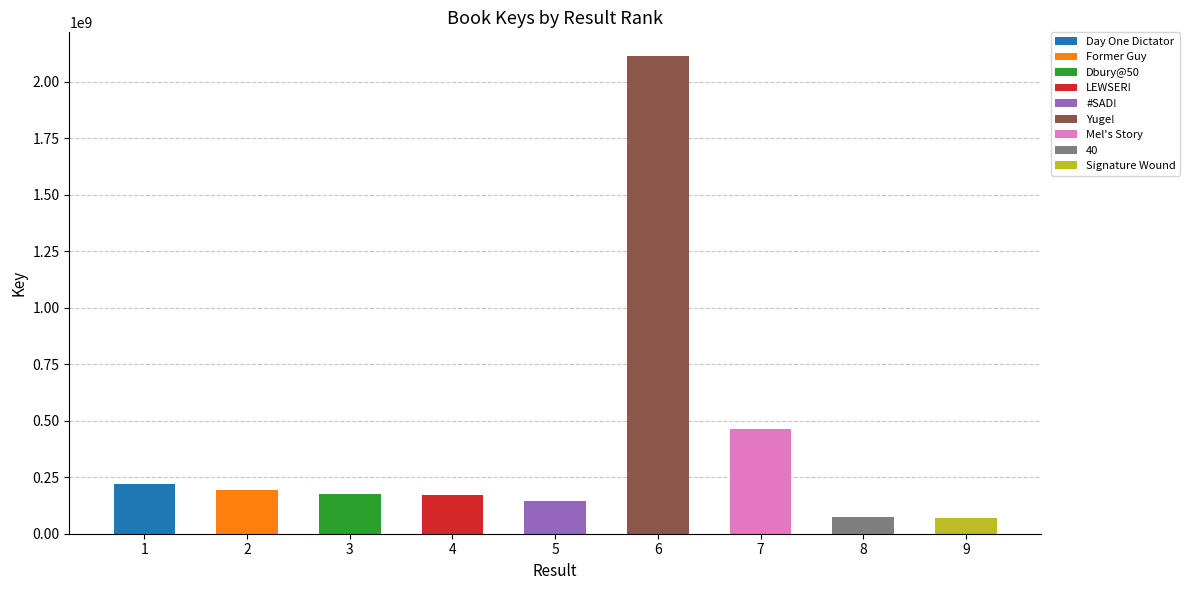

List the labels in order of value, largest first.

6, 7, 1, 2, 3, 4, 5, 8, 9